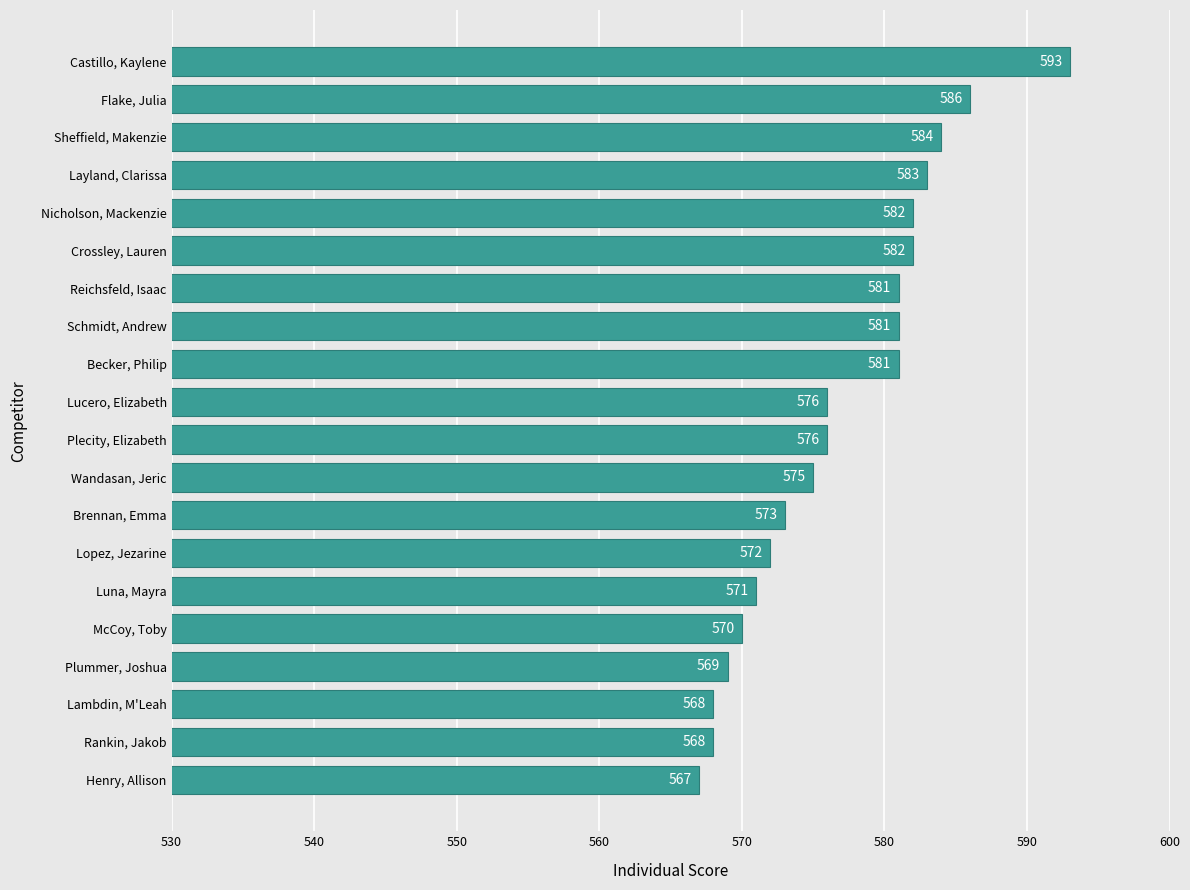

True or false: the data shows 572 at Lopez, Jezarine.

True